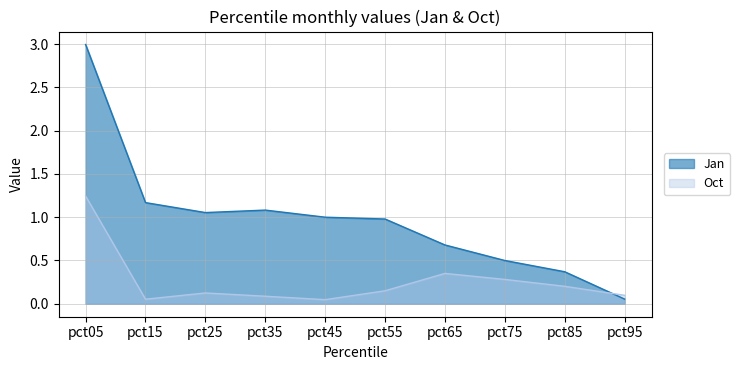

How many lines are shown in the chart?

2